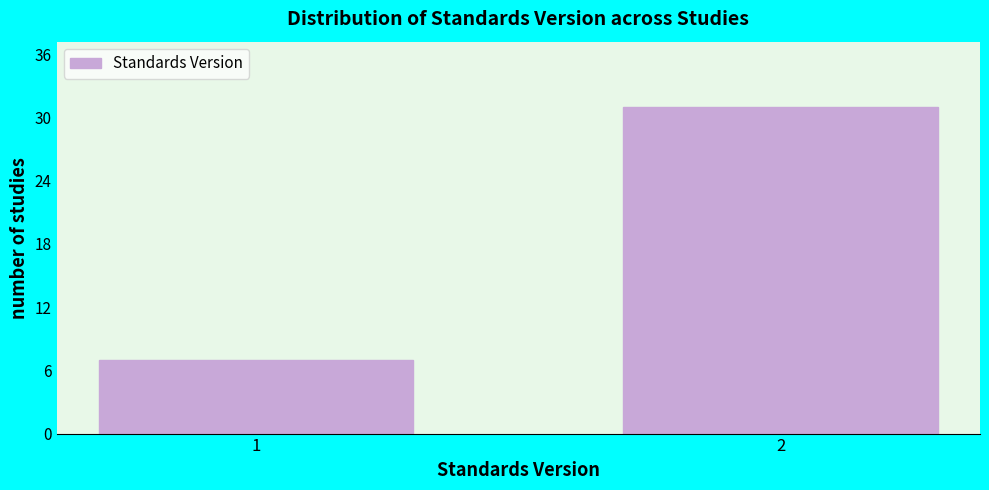

Reading right to left, extract all data points from this chart.

2=31	1=7